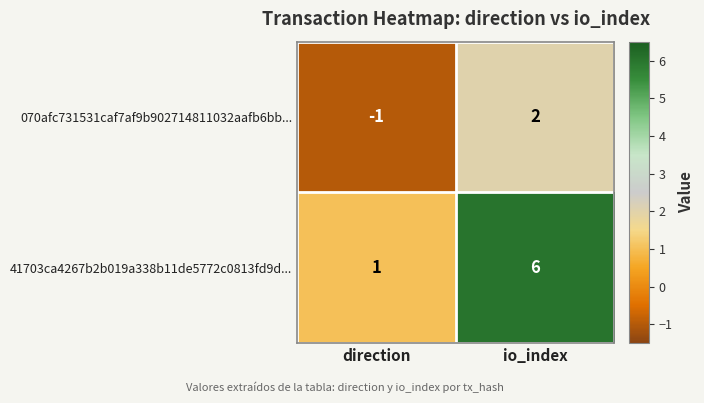

What is the spread (max minus min) of values at io_index?

4